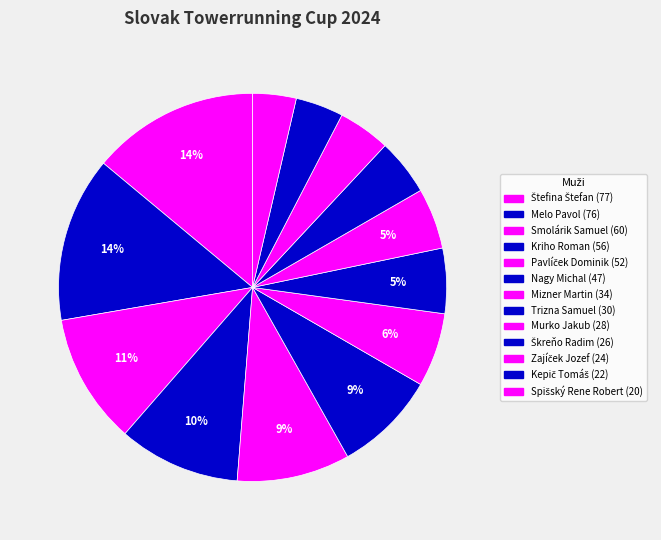

Approximately how many times larger is the value at Škreňo Radim compared to Mizner Martin?

0.8